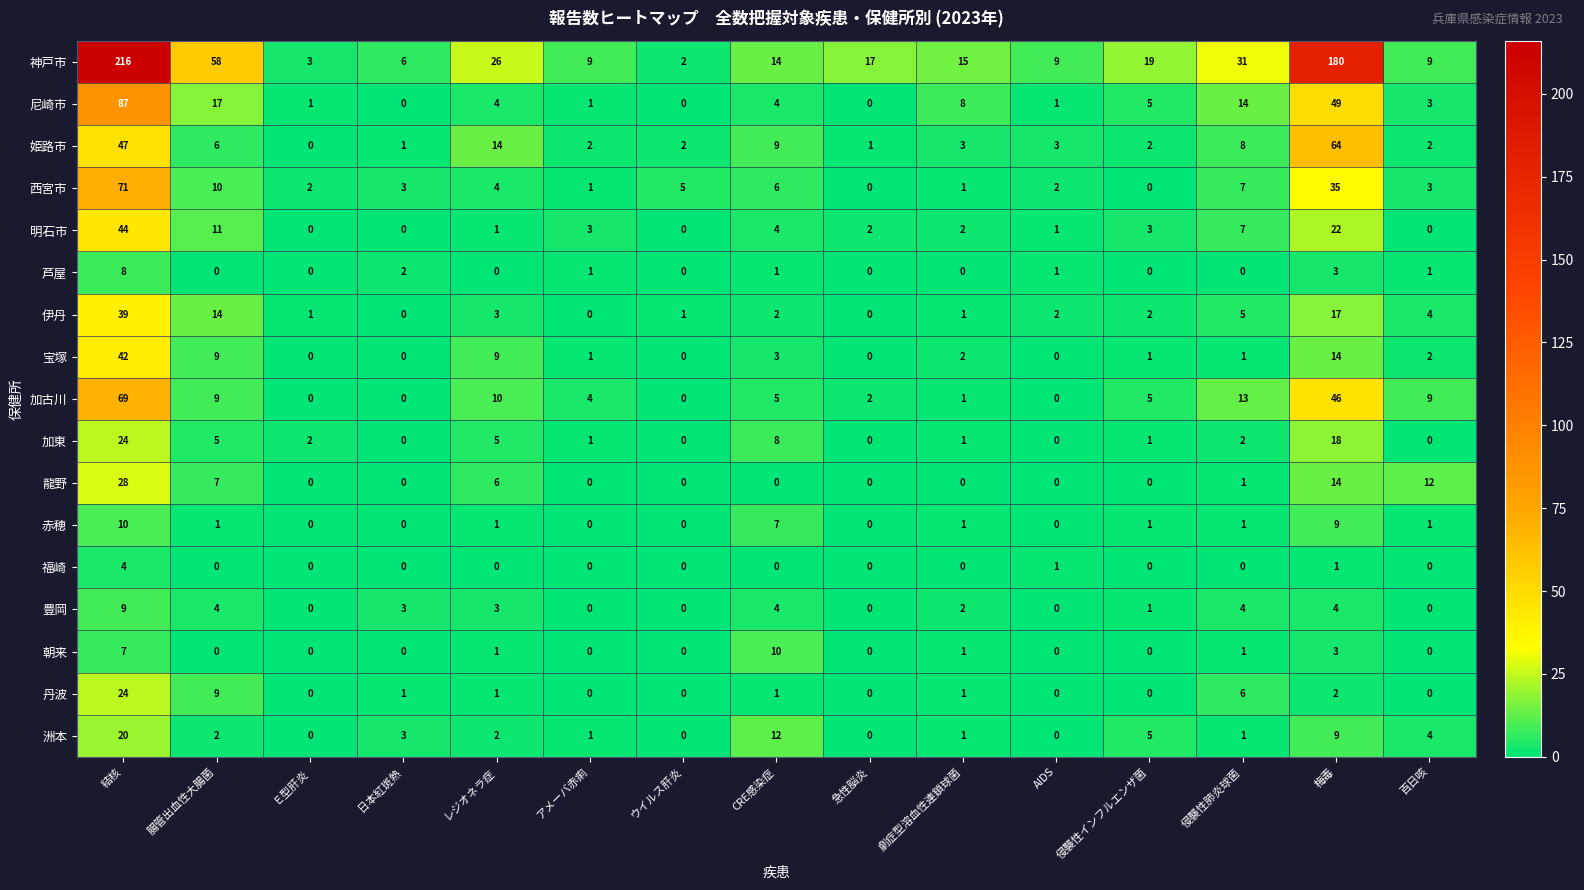

What is the maximum value shown in the chart?

216